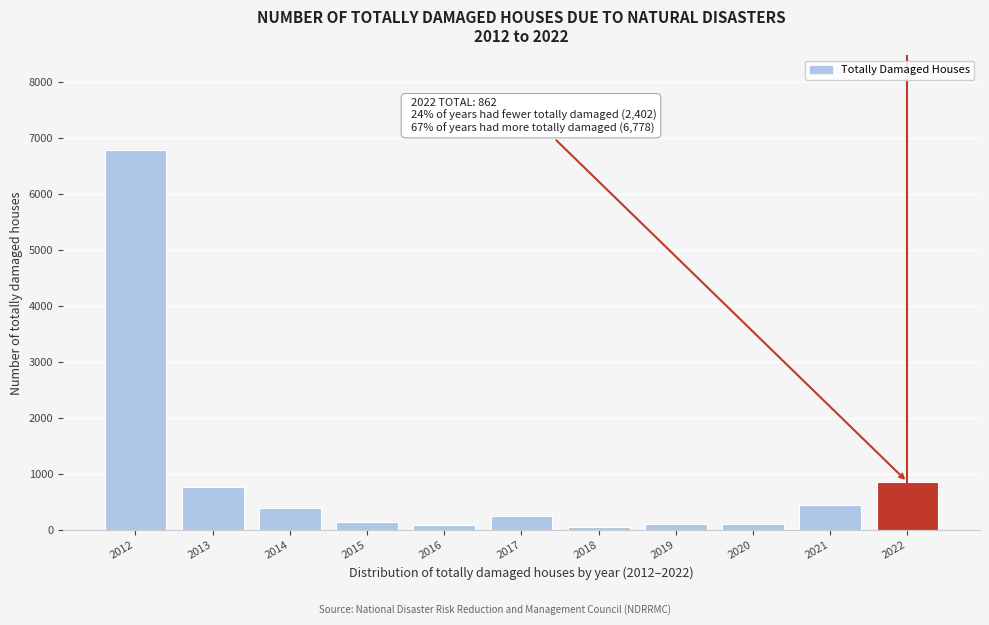

Which has a higher value, 2022 or 2012?

2012